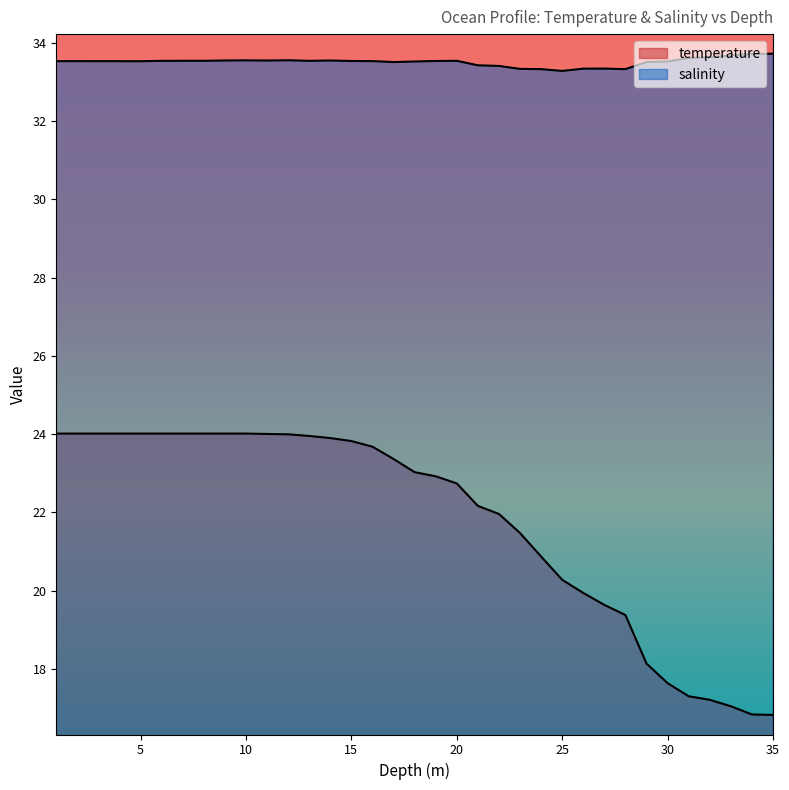

Reading left to right, extract all data points from this chart.

salinity: 1.0=33.5	2.0=33.5	3.0=33.5	4.0=33.5	5.0=33.5	6.0=33.5	7.0=33.5	8.0=33.5	9.0=33.5	10.0=33.5	11.0=33.5	12.0=33.6	13.0=33.5	14.0=33.5	15.0=33.5	16.0=33.5	17.0=33.5	18.0=33.5	19.0=33.5	20.0=33.5	21.0=33.4	22.0=33.4	23.0=33.3	24.0=33.3	25.0=33.3	26.0=33.3	27.0=33.3	28.0=33.3	29.0=33.5	30.0=33.5	31.0=33.6	32.0=33.6	33.0=33.7	34.0=33.7	35.0=33.7
temperature: 1.0=24.0	2.0=24.0	3.0=24.0	4.0=24.0	5.0=24.0	6.0=24.0	7.0=24.0	8.0=24.0	9.0=24.0	10.0=24.0	11.0=24.0	12.0=24.0	13.0=24.0	14.0=23.9	15.0=23.8	16.0=23.7	17.0=23.4	18.0=23.0	19.0=22.9	20.0=22.7	21.0=22.2	22.0=22.0	23.0=21.5	24.0=20.9	25.0=20.3	26.0=19.9	27.0=19.6	28.0=19.4	29.0=18.1	30.0=17.6	31.0=17.3	32.0=17.2	33.0=17.0	34.0=16.8	35.0=16.8